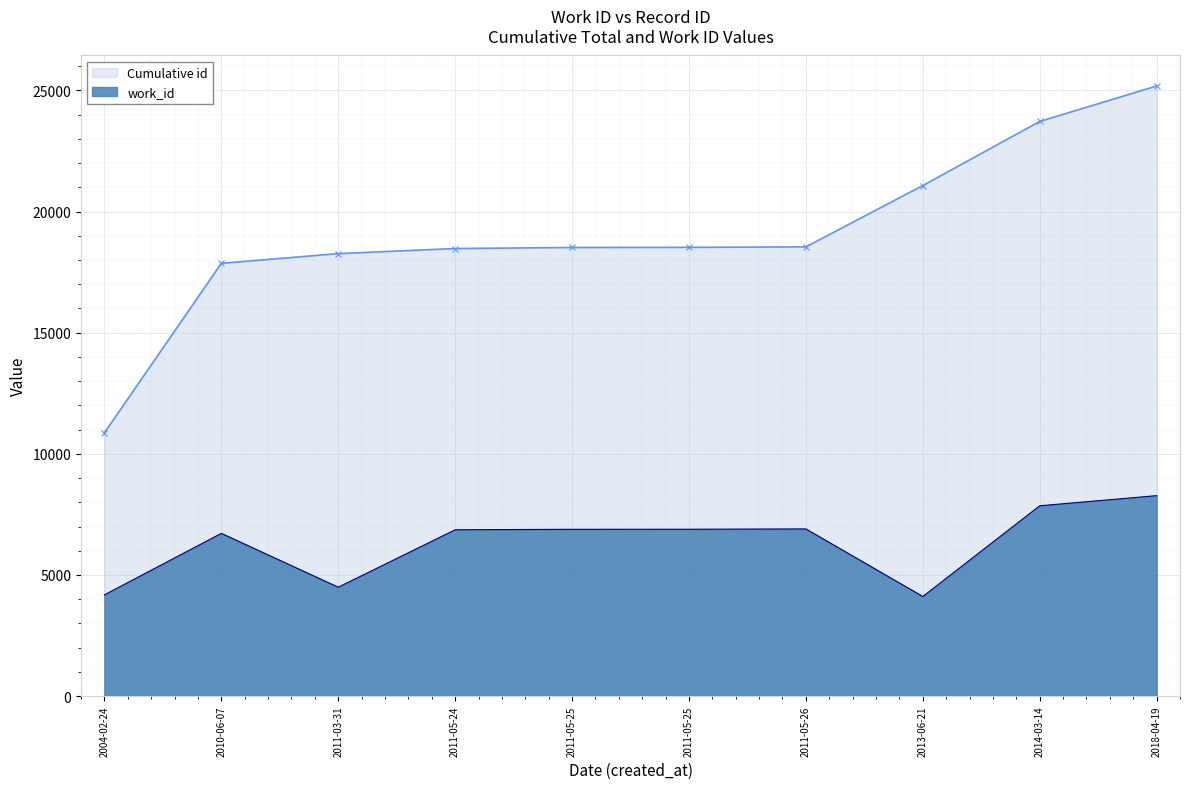

At how many categories does at least one series exceed 20229?

3